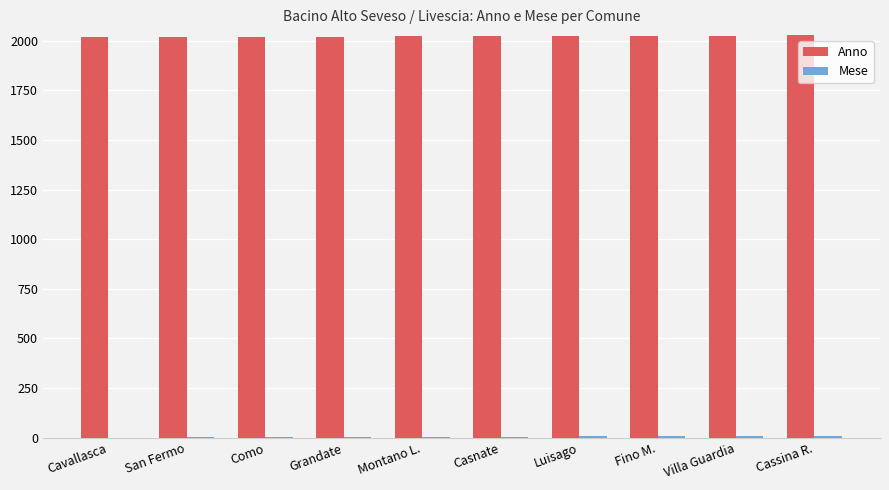

What is the total value across all series at Cavallasca?

2019